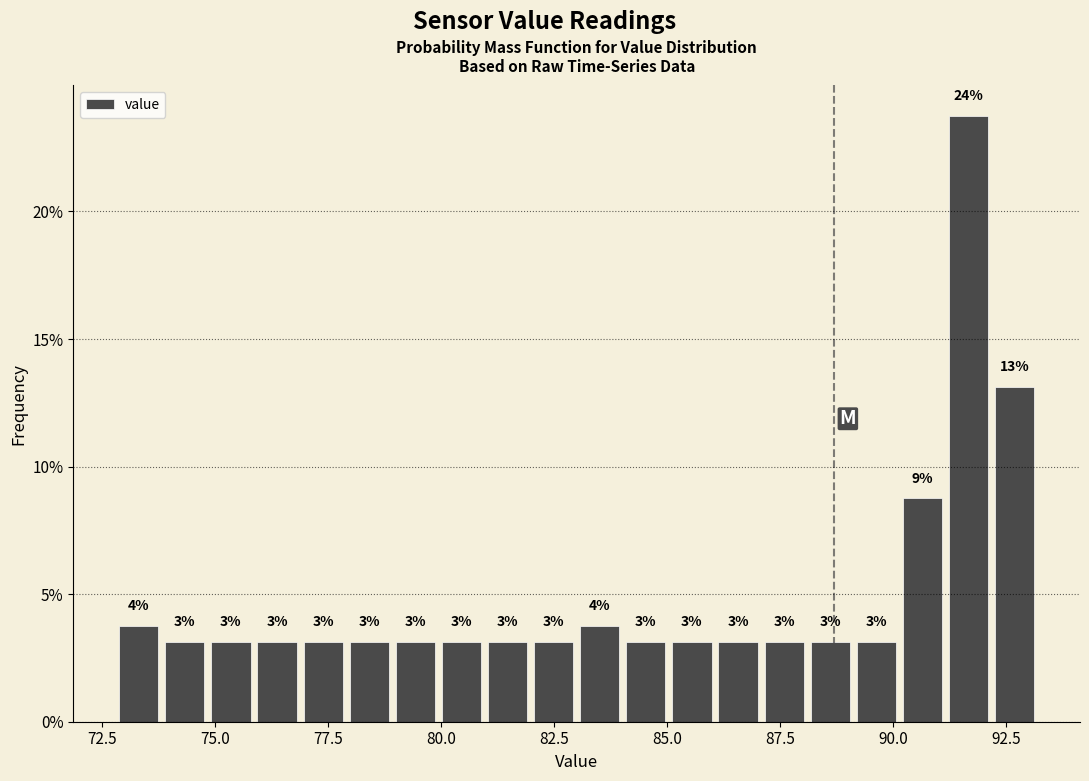

Around what value on the x-axis is the tallest bar? Give the approximate position of its centre, as read against the axis.

91.5